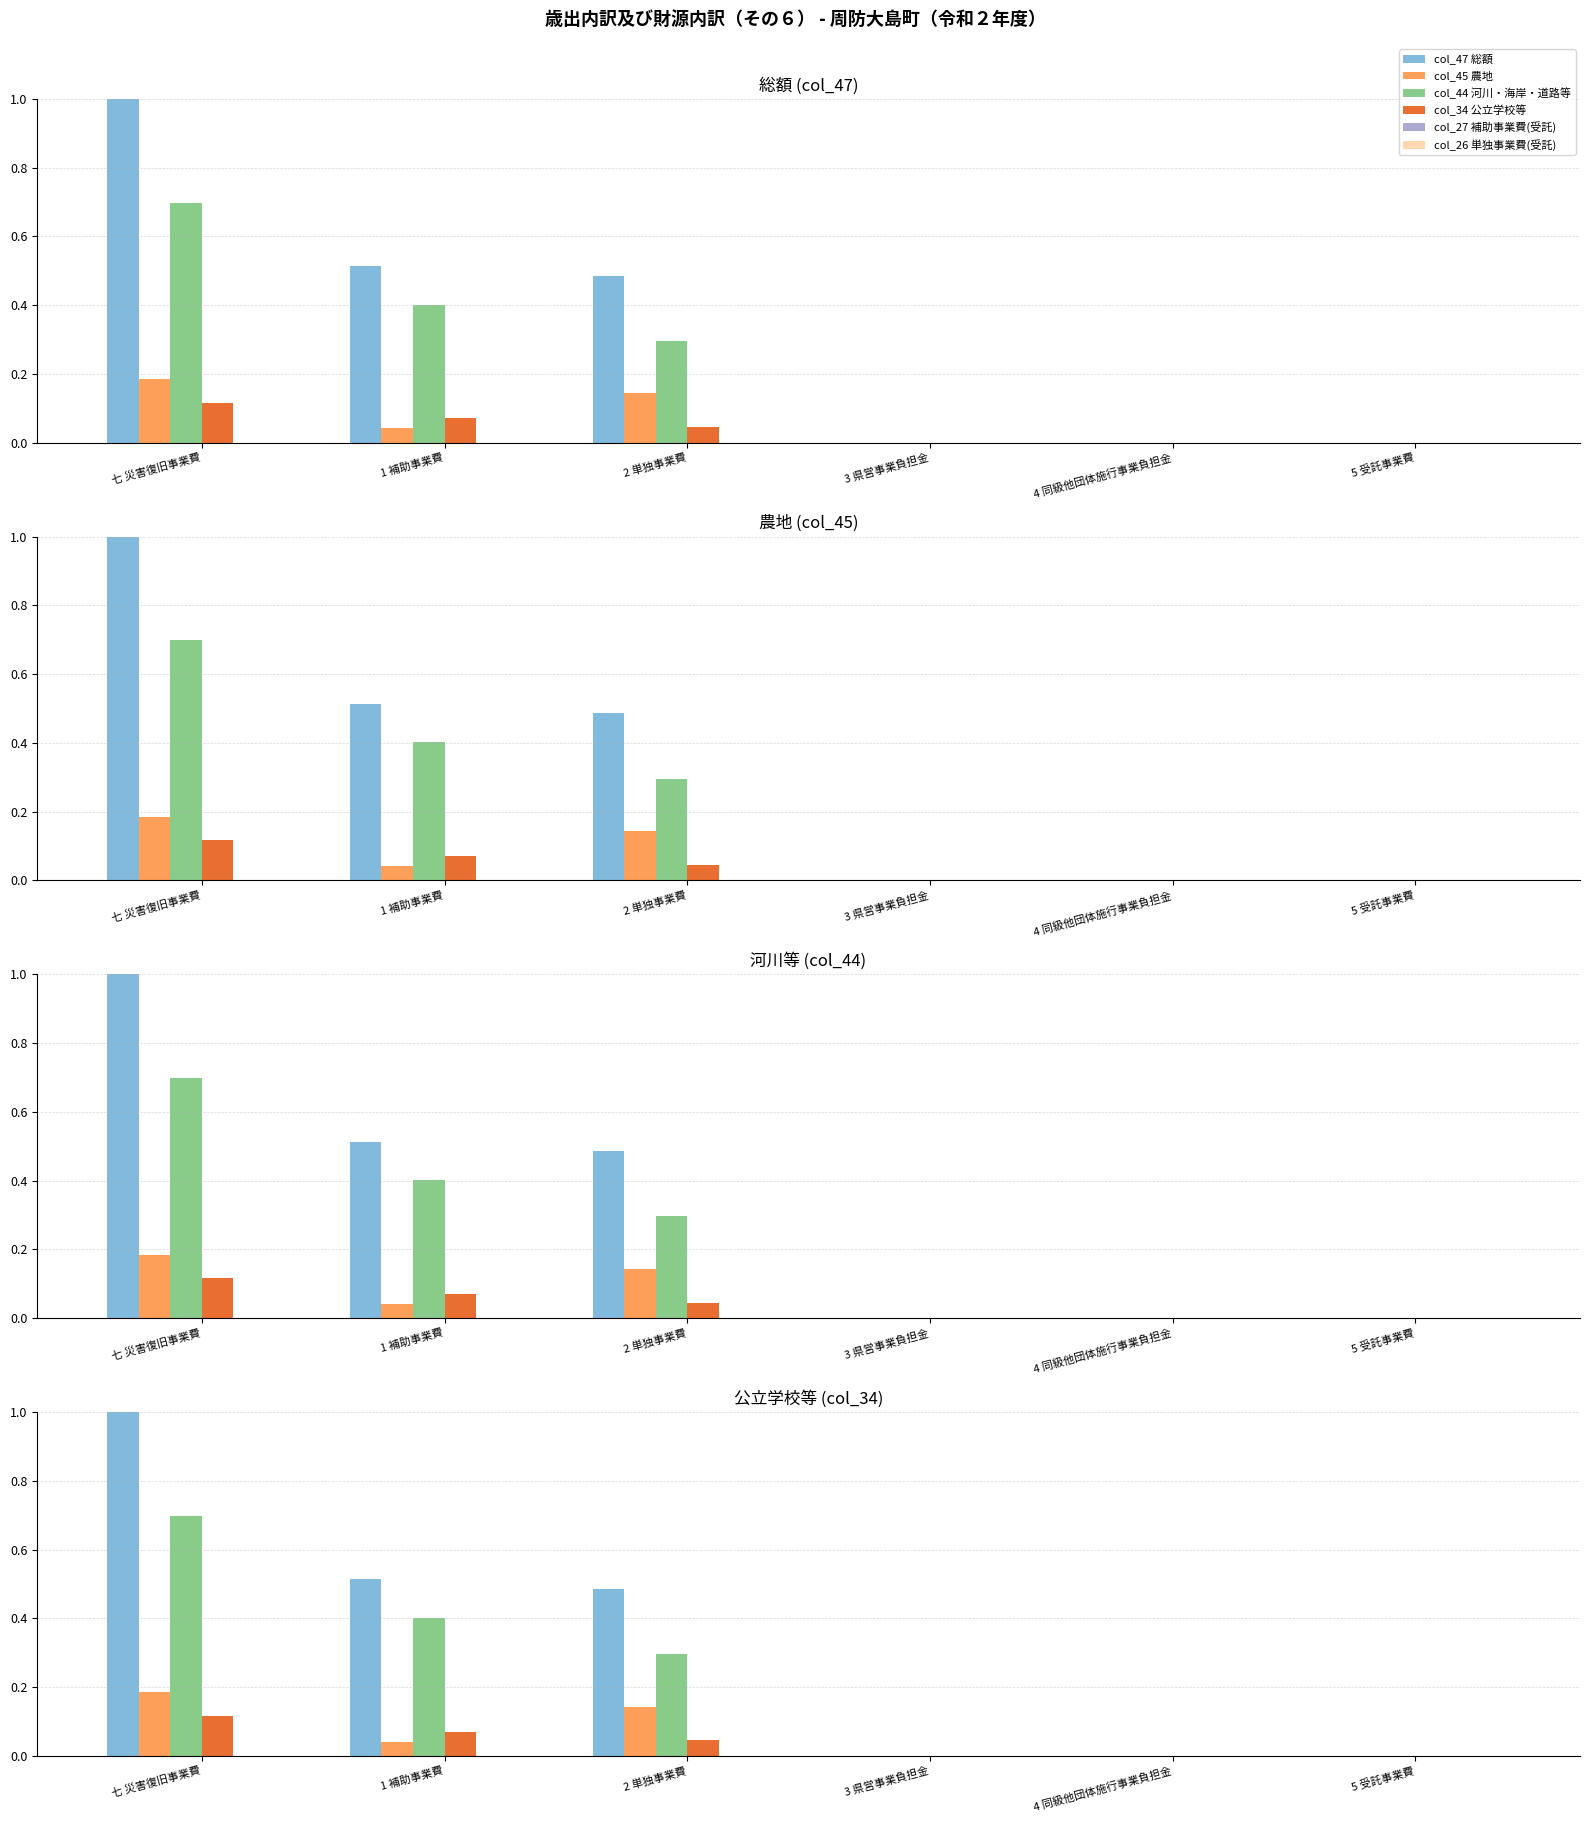

At which label is col_34 公立学校等 closest to 0?

3 県営事業負担金